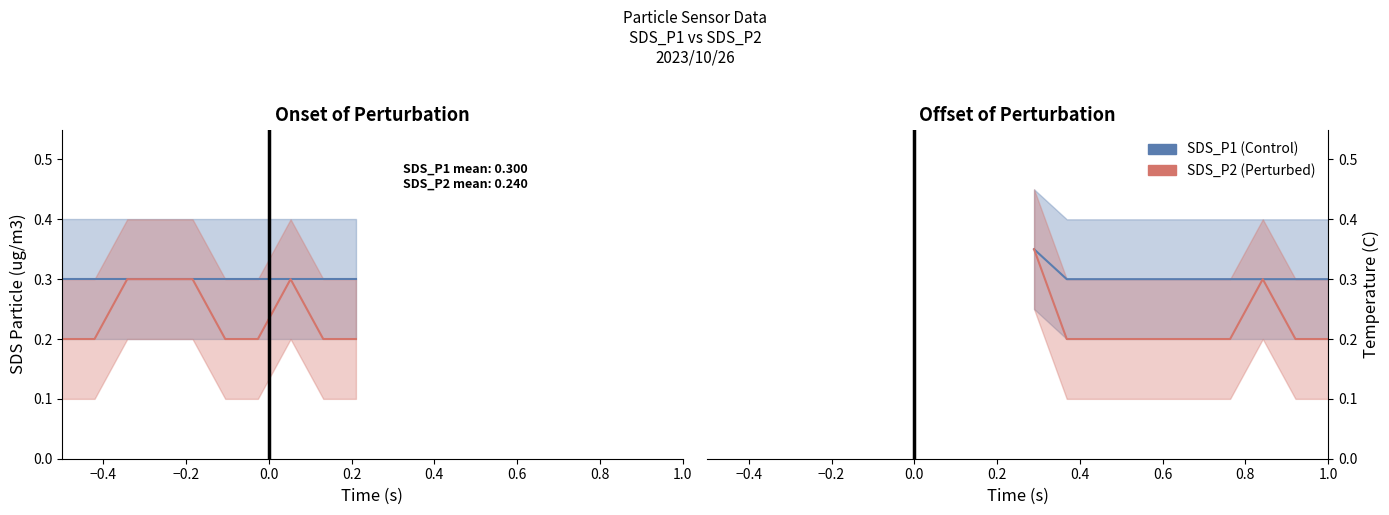

True or false: SDS_P1 has a value of 0.2 at −0.6.

False